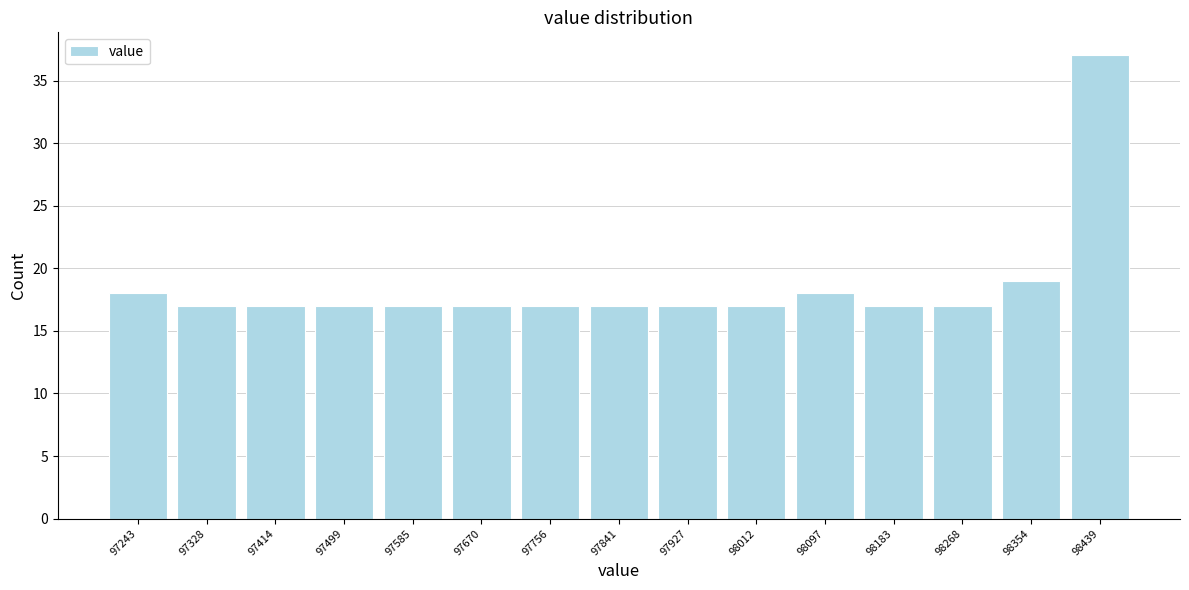

Reading left to right, transcribe this chart: for each bar, give the range it covers on the x-axis and its height. Neither the bar edges nor the heights are printed on the chart, so give them approximately, as read against the axes.

97200 to 97290: 18
97290 to 97370: 17
97370 to 97460: 17
97460 to 97540: 17
97540 to 97630: 17
97630 to 97710: 17
97710 to 97800: 17
97800 to 97880: 17
97880 to 97970: 17
97970 to 98050: 17
98050 to 98140: 18
98140 to 98230: 17
98230 to 98310: 17
98310 to 98400: 19
98400 to 98480: 37